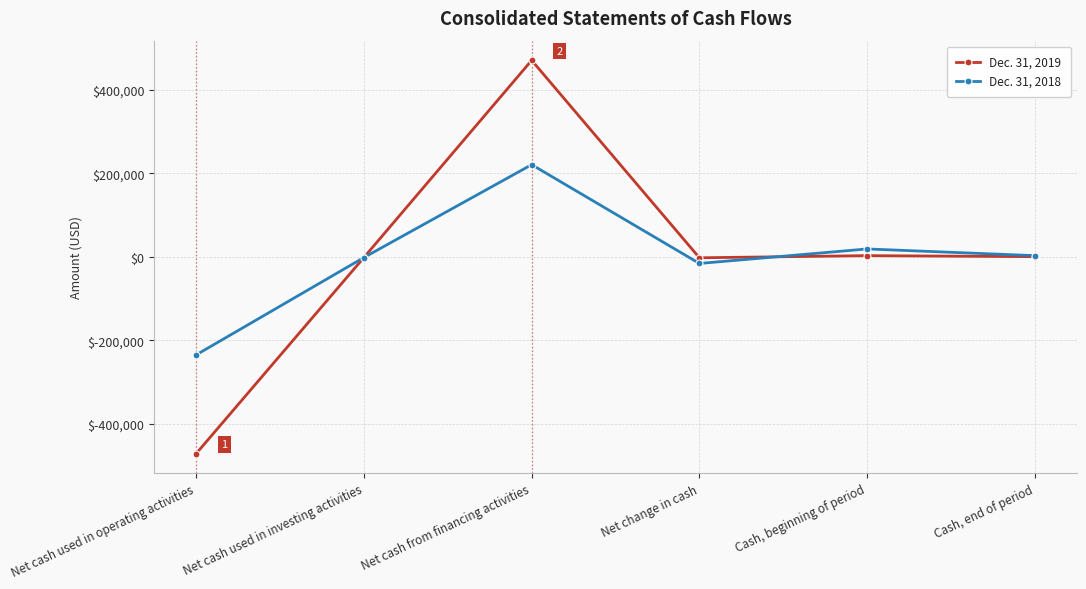

At which category does Dec. 31, 2019 reach its first local peak?

Net cash from financing activities